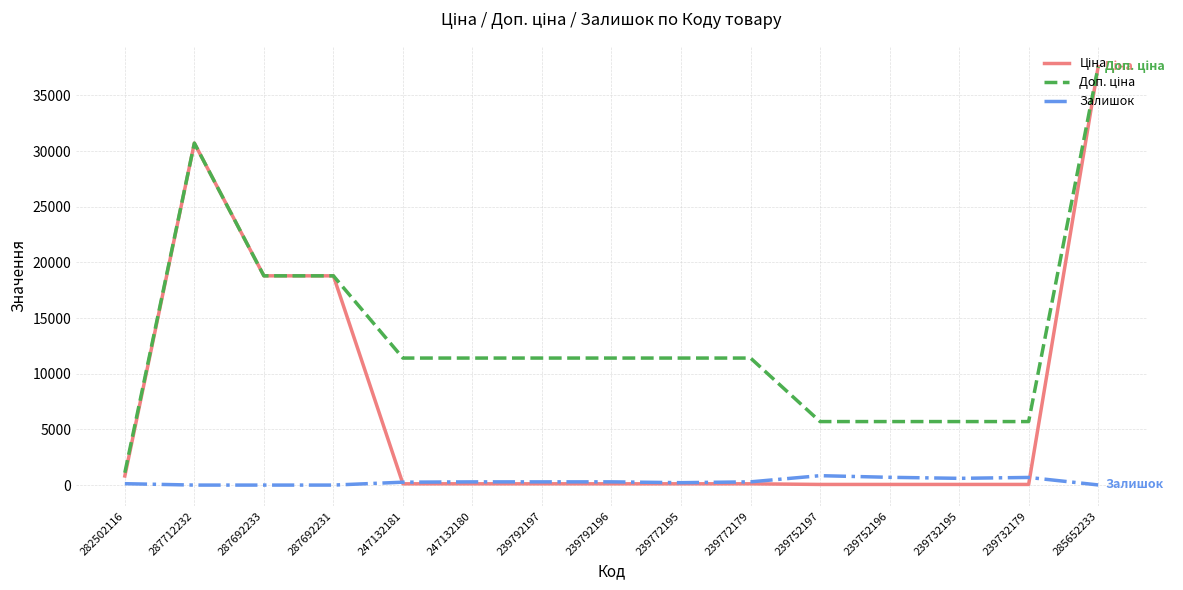

How many lines are shown in the chart?

3